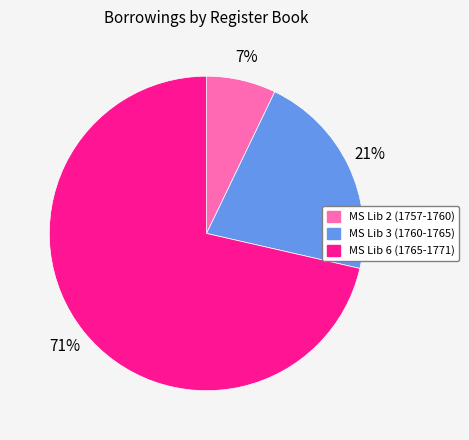

The MS Lib 2 (1757-1760) slice represents 7% of the pie. True or false?

True